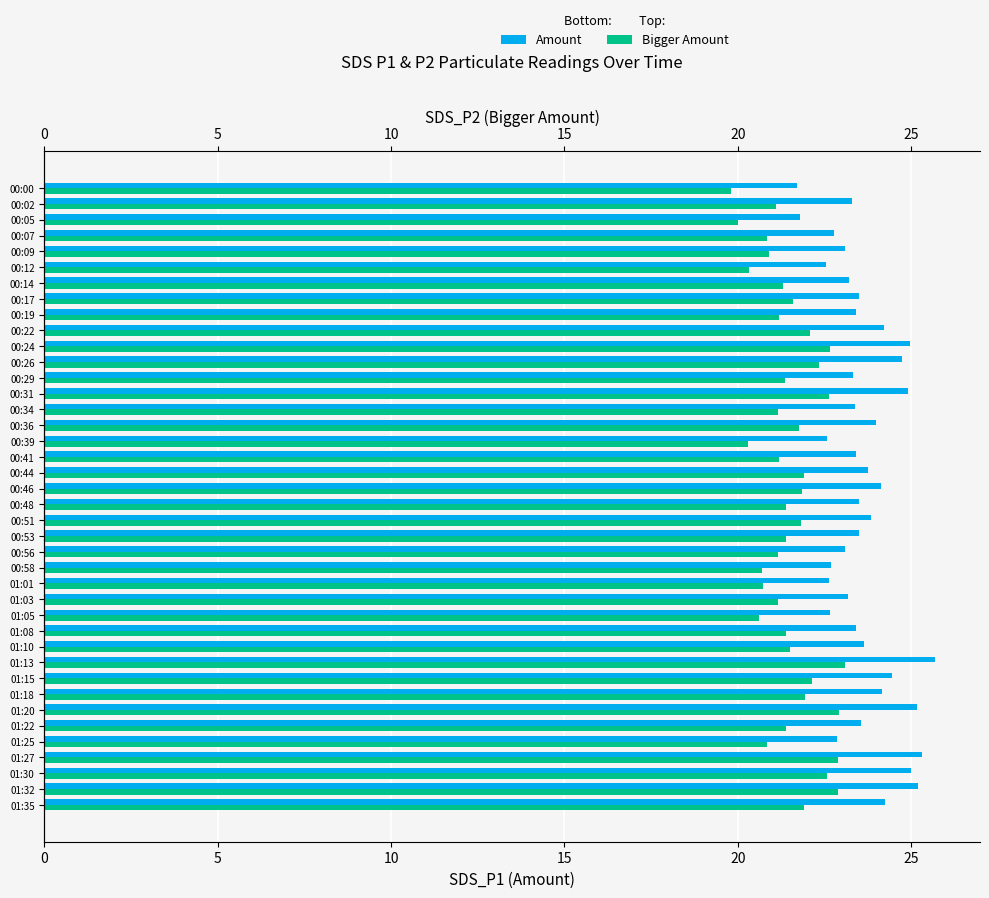

Read the SDS_P2 (Bigger Amount) value at 01:13.

23.1